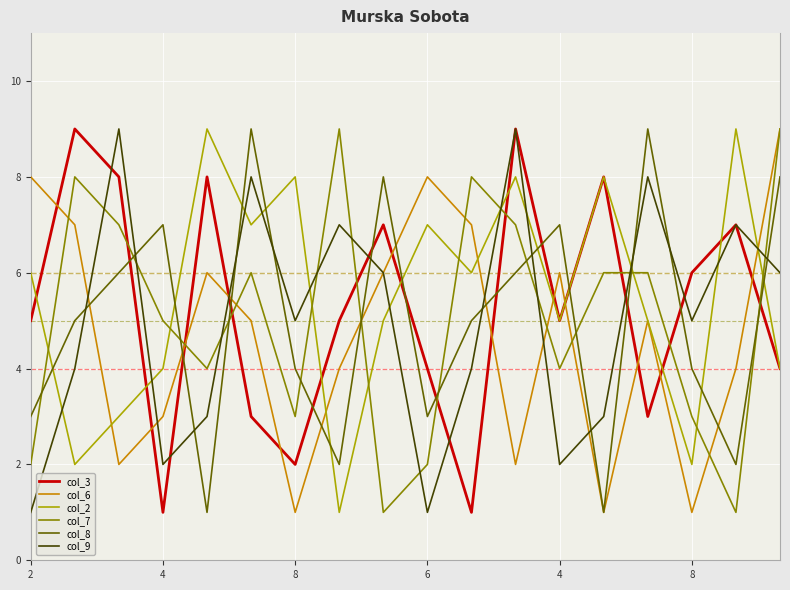

True or false: col_2 and col_9 intersect in this chart.

True